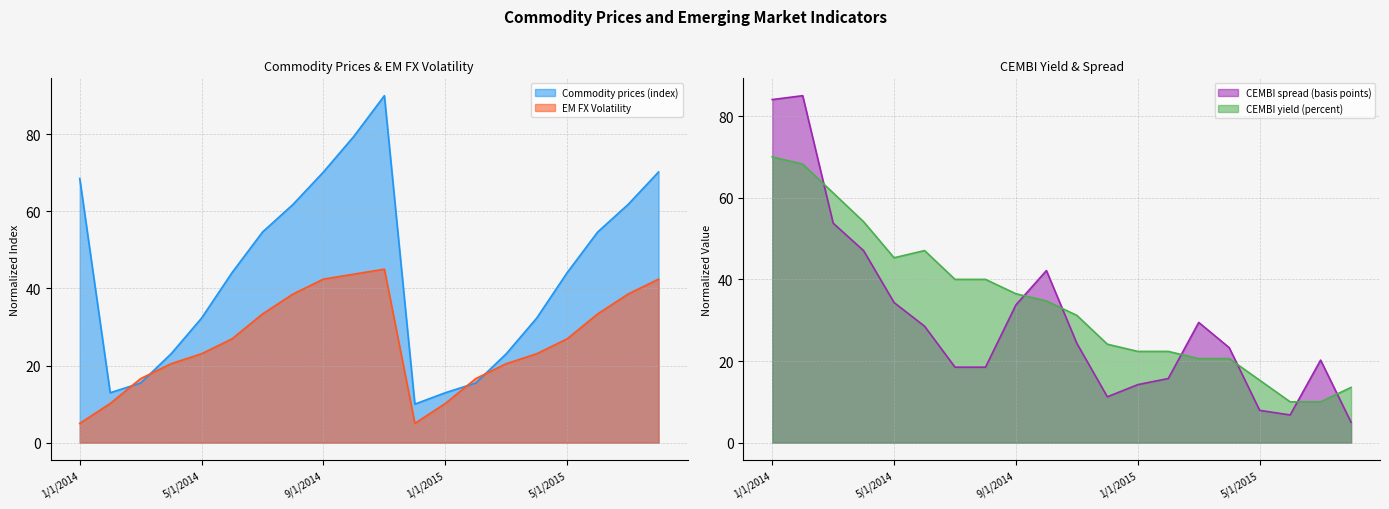

What is the smallest value displayed?

5.0